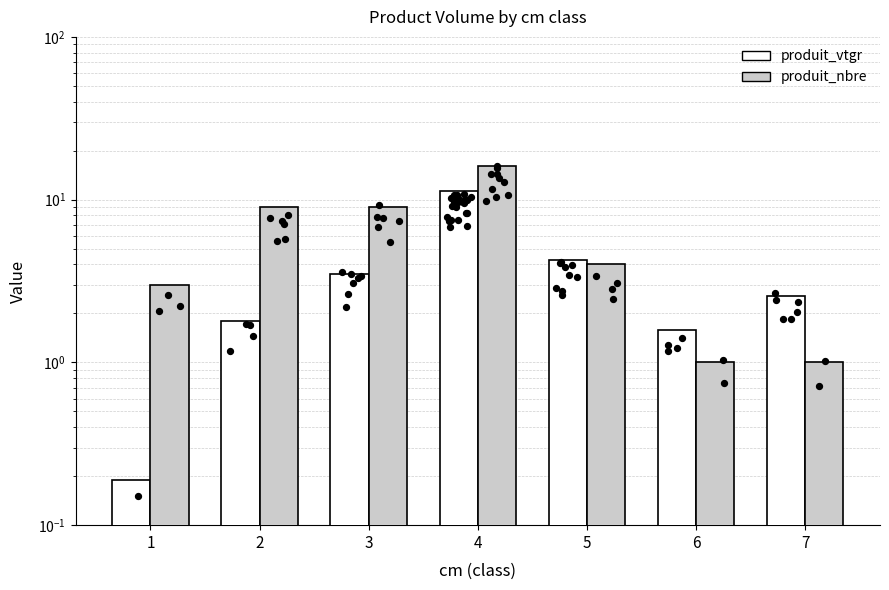

Which series has the widest spread of Y values?

produit_nbre